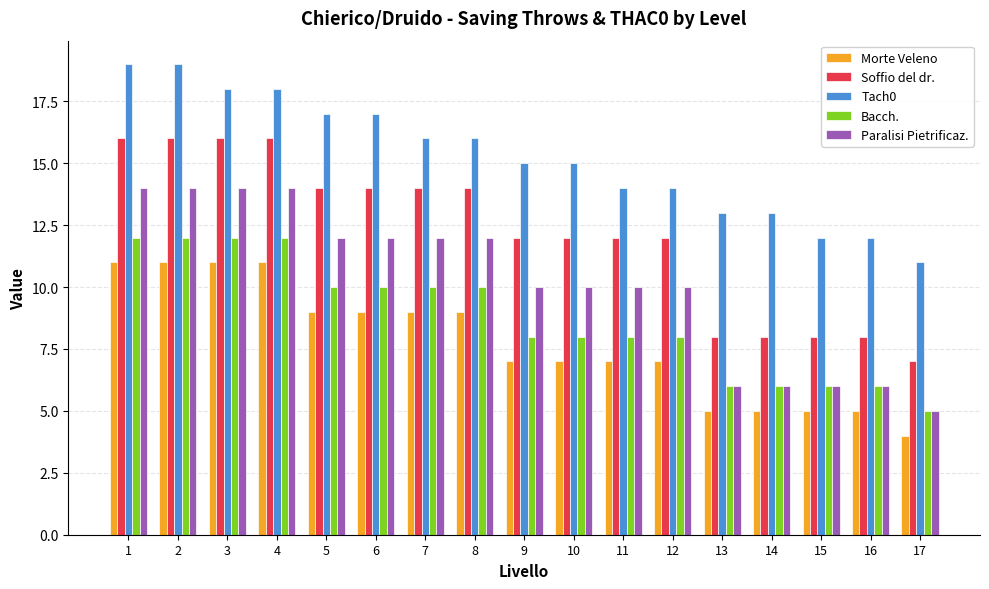

Count the Tach0 values in the range 13 to 17.

10